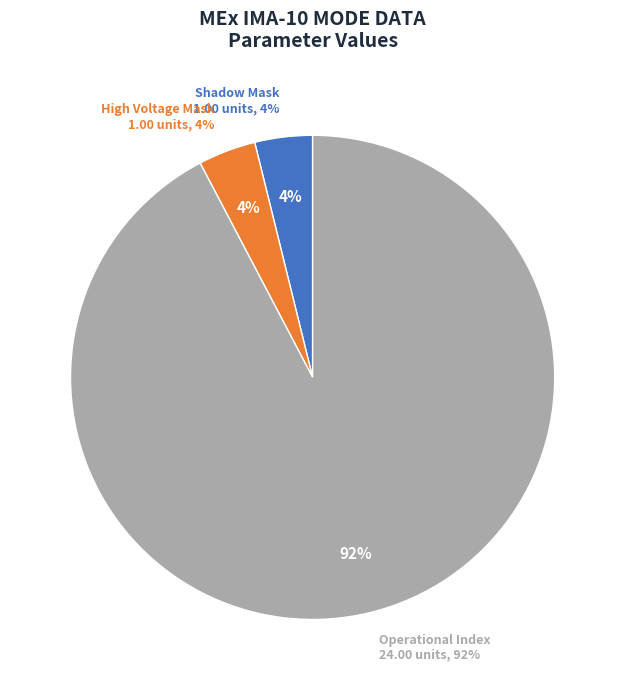

Is it true that Solar Wind Start Index is 10% of the pie?

False